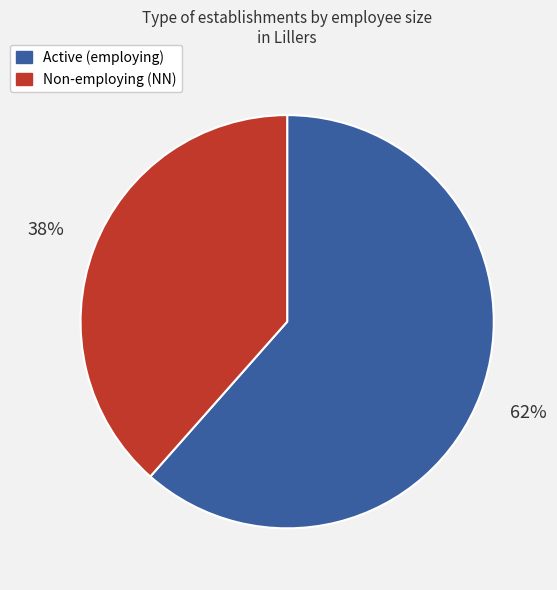

Does any single category account for the majority?

Yes